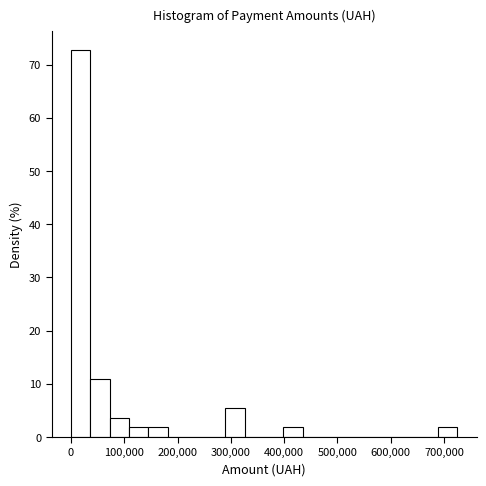

Read against the x-axis, roughly where is the centre of the tallest bar?

20000